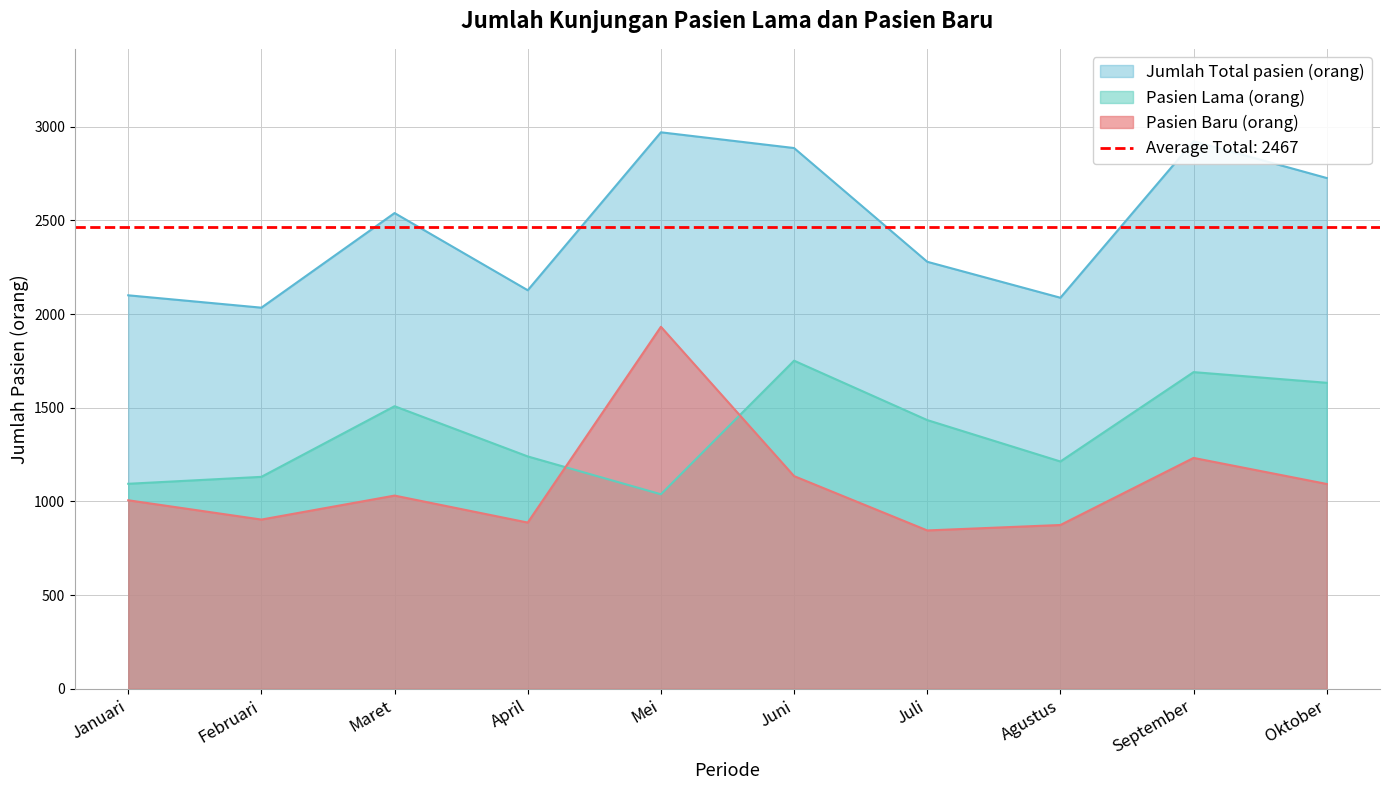

Reading left to right, extract all data points from this chart.

Pasien Baru (orang): 1006	903	1031	887	1932	1135	845	874	1232	1093
Pasien Lama (orang): 1094	1131	1508	1240	1038	1751	1434	1213	1690	1633
Jumlah Total pasien (orang): 2100	2034	2539	2127	2970	2886	2279	2087	2922	2726